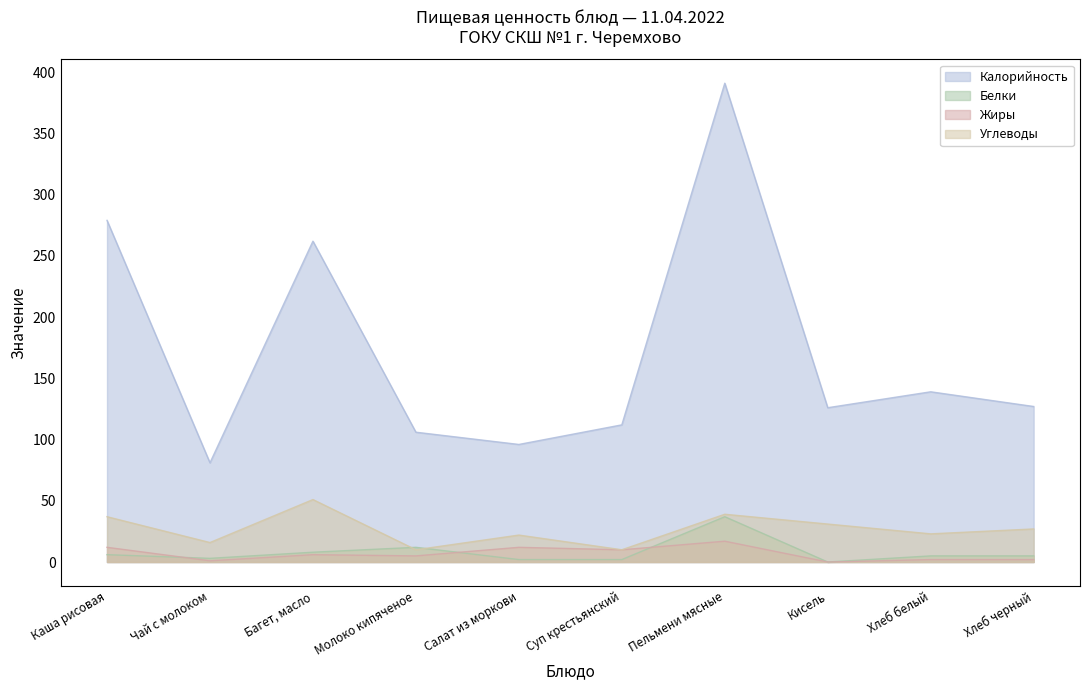

What is the label of the 1st point from the right?

Хлеб черный